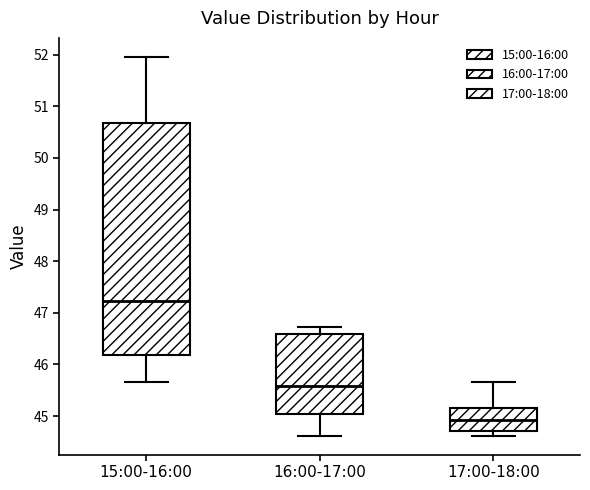

Reading left to right, read every box against the y-axis: the position of its median line, the range the box covers, and the ends of its whiskers. The values are not printed on the chart, so give them approximately, as read against the axis.

15:00-16:00: median 47.2, box 46.2 to 50.7, whiskers 45.7 to 52.0
16:00-17:00: median 45.6, box 45.0 to 46.6, whiskers 44.6 to 46.7
17:00-18:00: median 44.9, box 44.7 to 45.2, whiskers 44.6 to 45.7